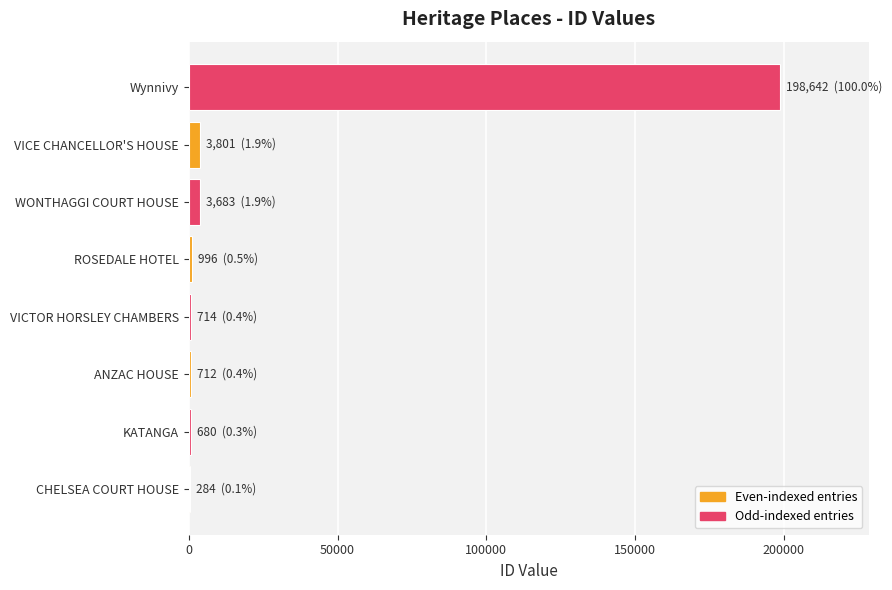

Which has a higher value, VICTOR HORSLEY CHAMBERS or Wynnivy?

Wynnivy